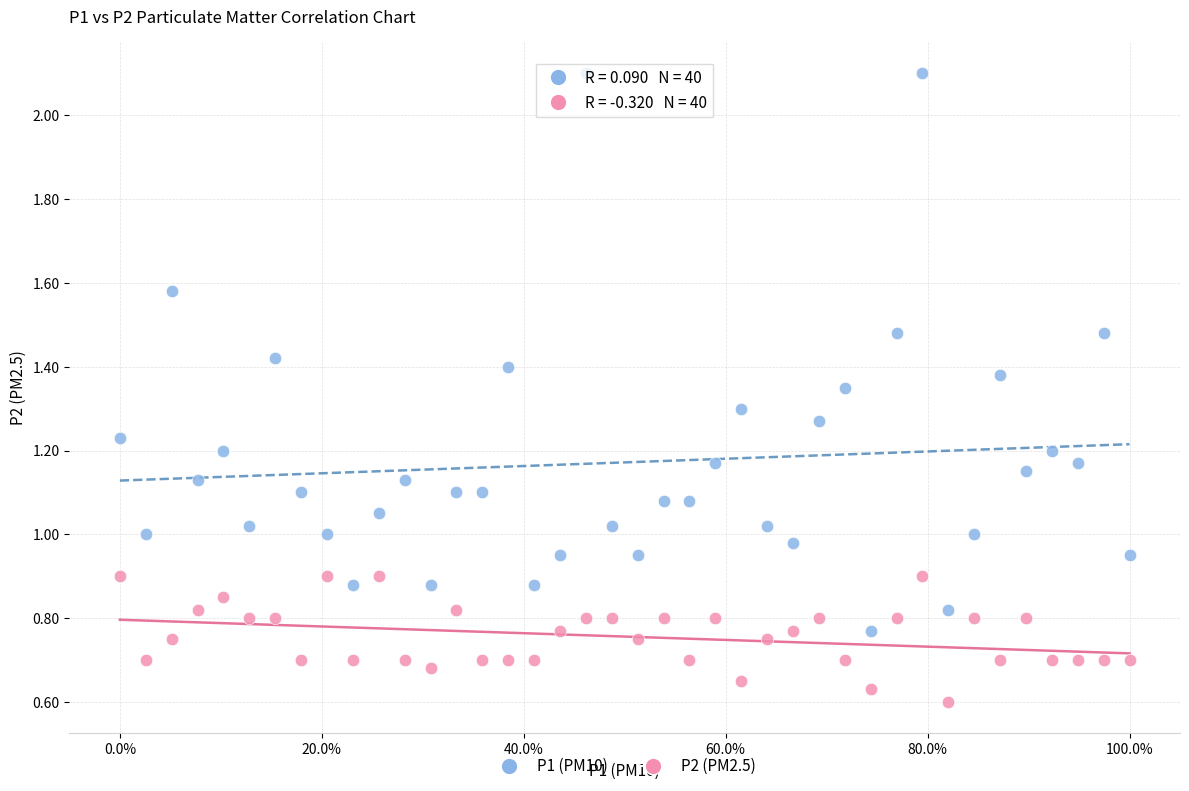

Which series reaches the maximum Y coordinate?

P1 (PM10)